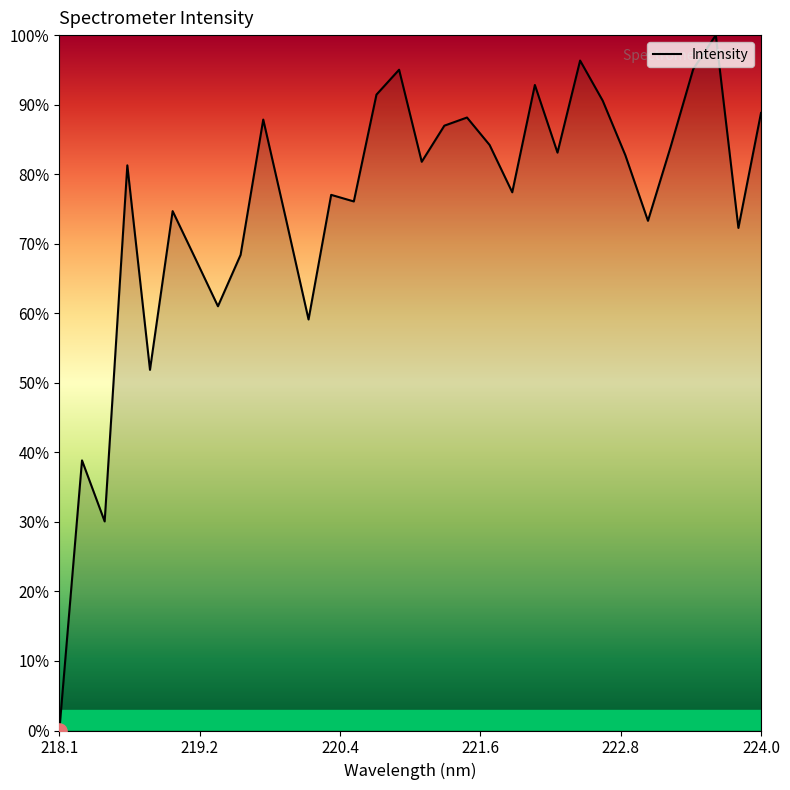

What is the maximum value shown in the chart?

100.0